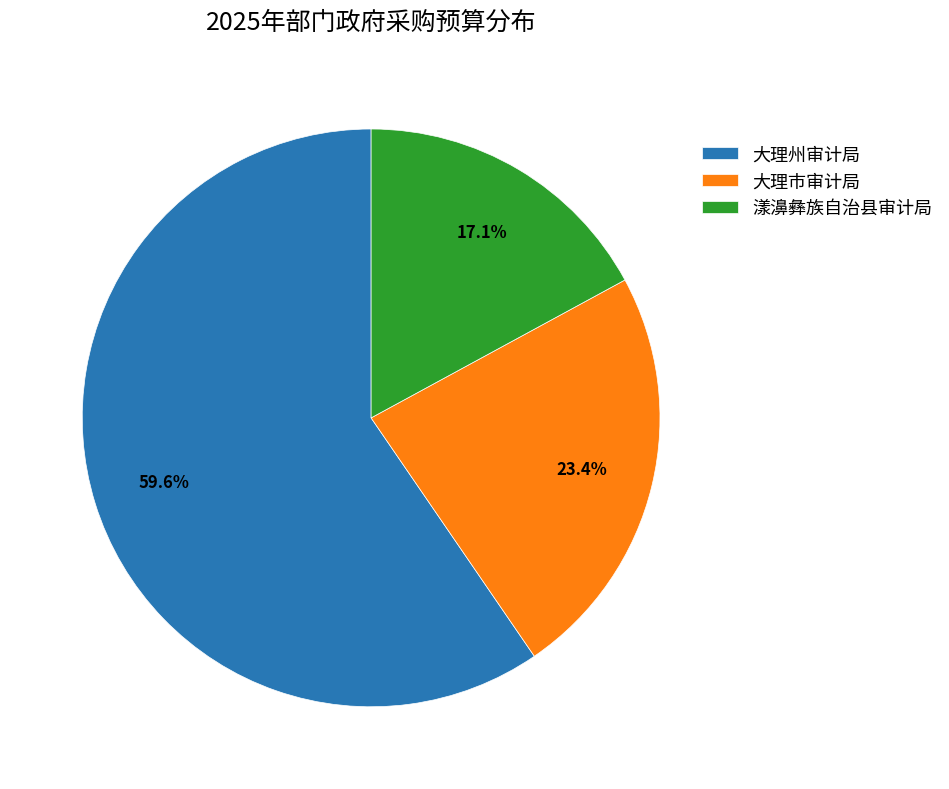

Between 大理市审计局 and 大理州审计局, which is larger?

大理州审计局